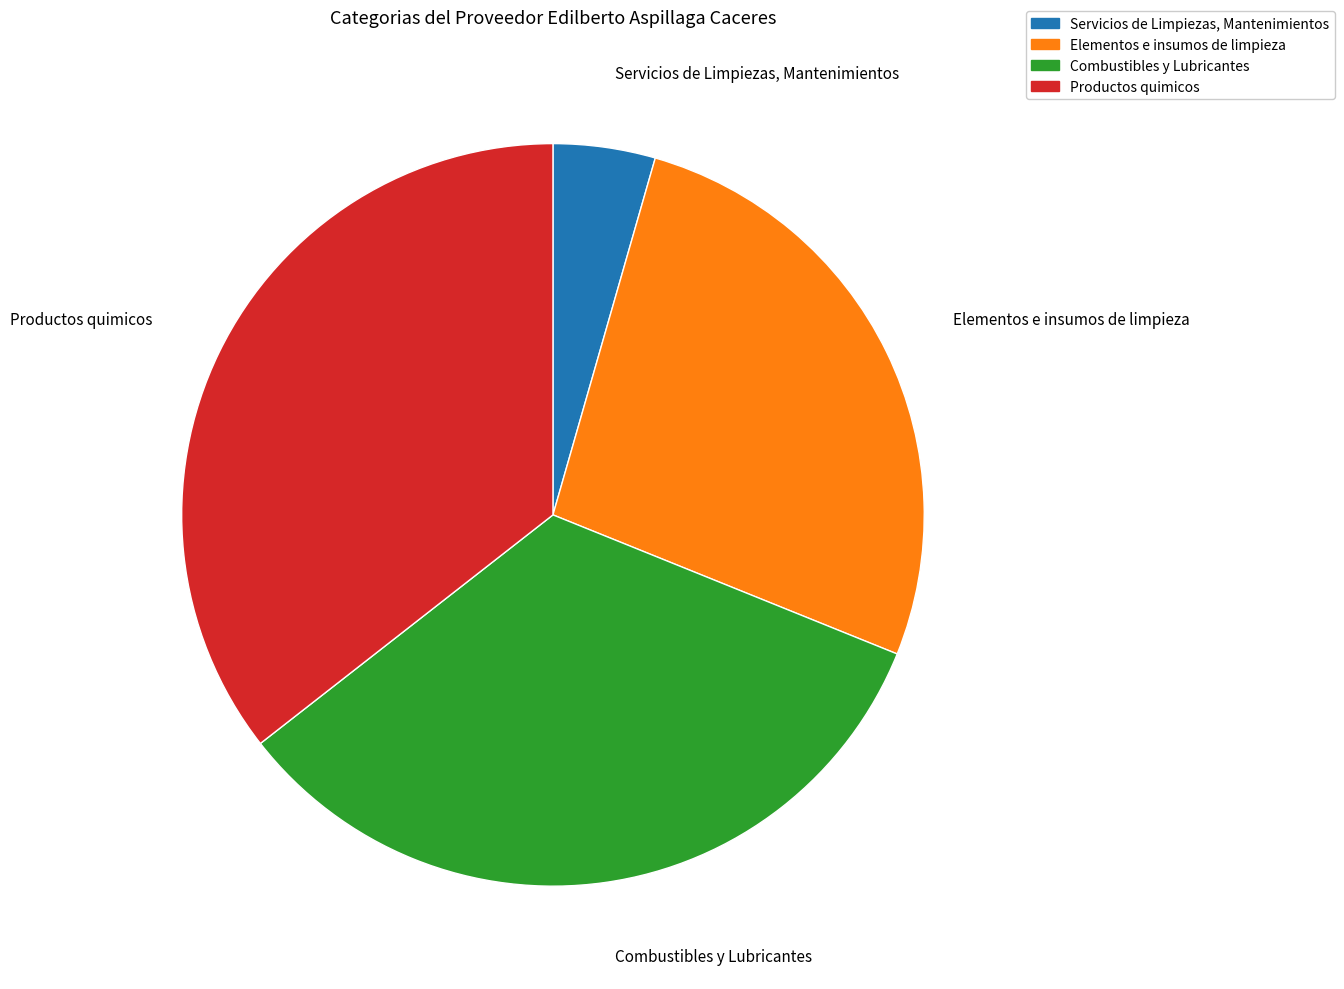

Is Elementos e insumos de limpieza the majority of the pie?

No